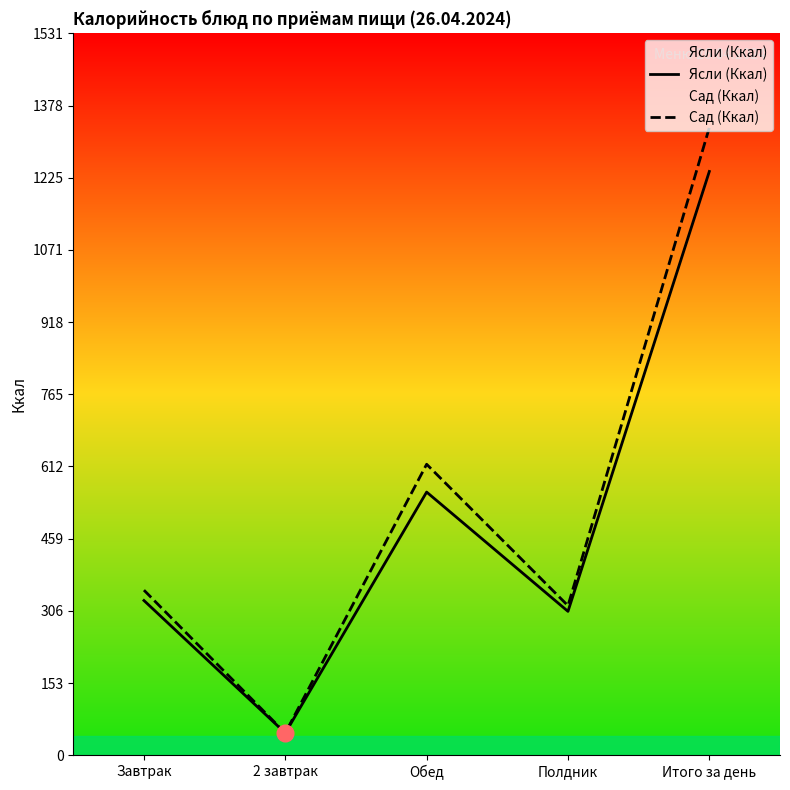

What value does the Сад (Ккал) series have at Завтрак?

350